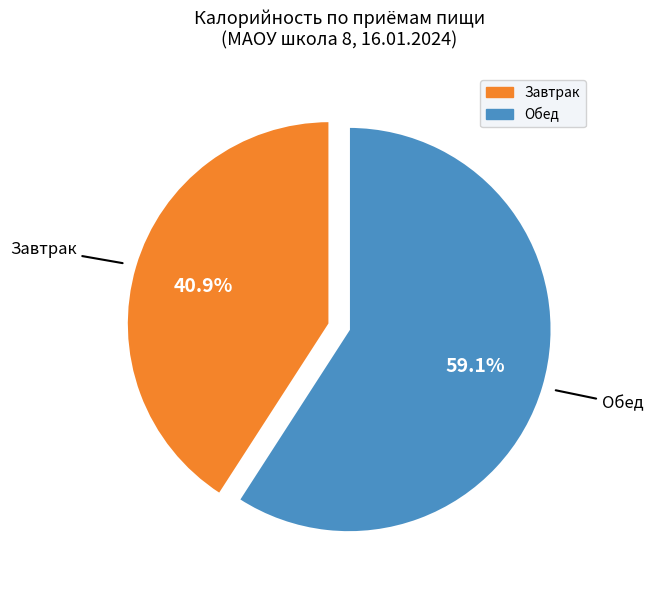

Does any single category account for the majority?

Yes